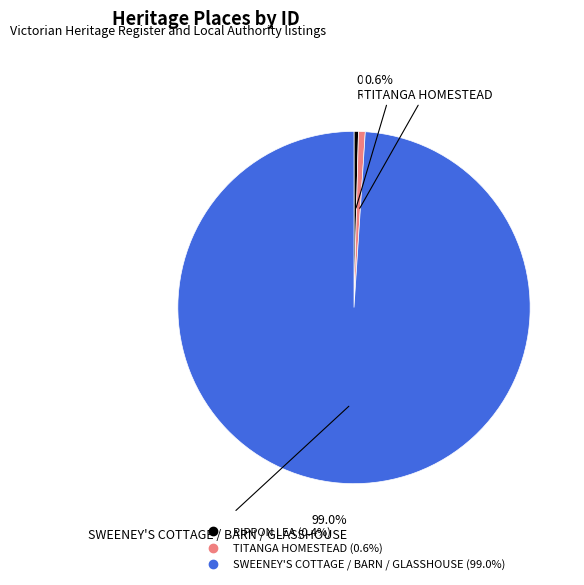

Which slice is the largest?

SWEENEY'S COTTAGE / BARN / GLASSHOUSE